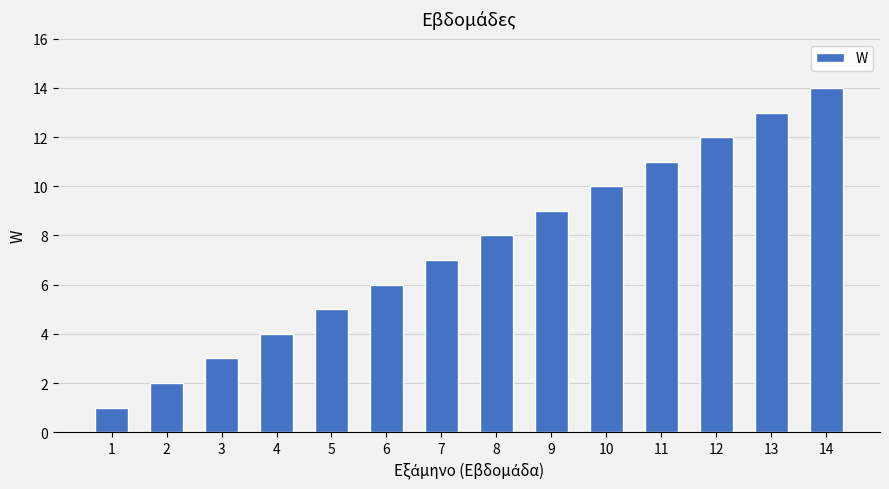

Reading right to left, transcribe all the data shown in this chart.

14	13	12	11	10	9	8	7	6	5	4	3	2	1